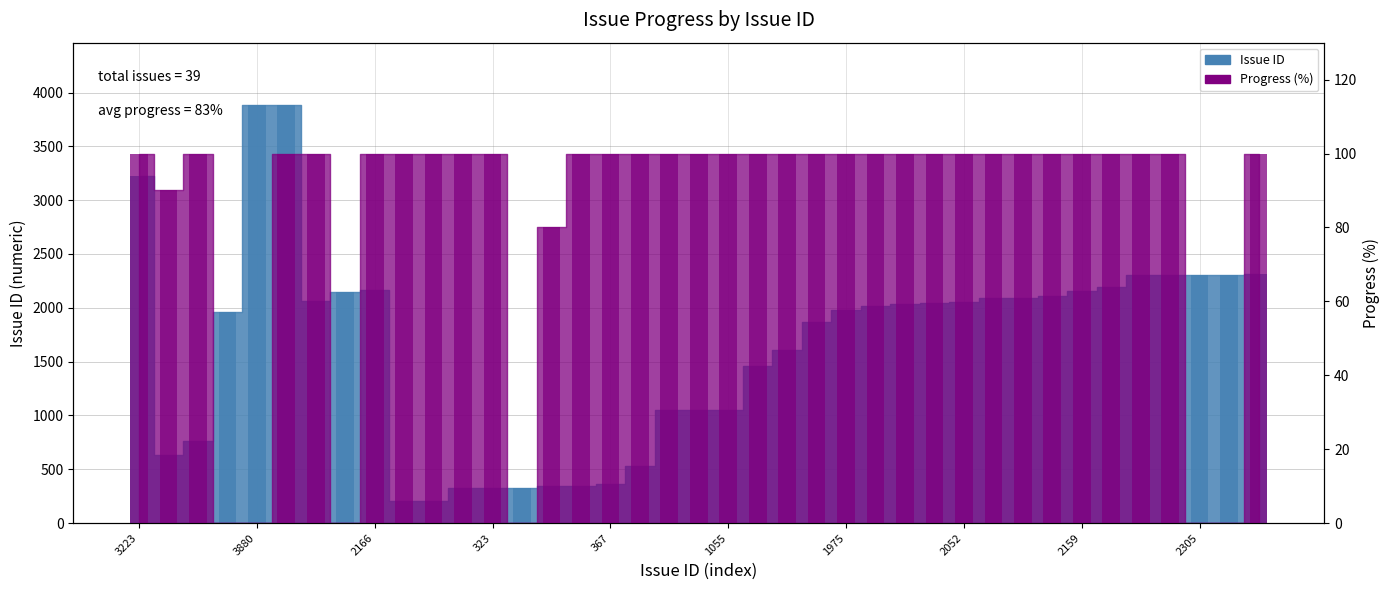

Which series has the largest total across all categories?

Issue ID